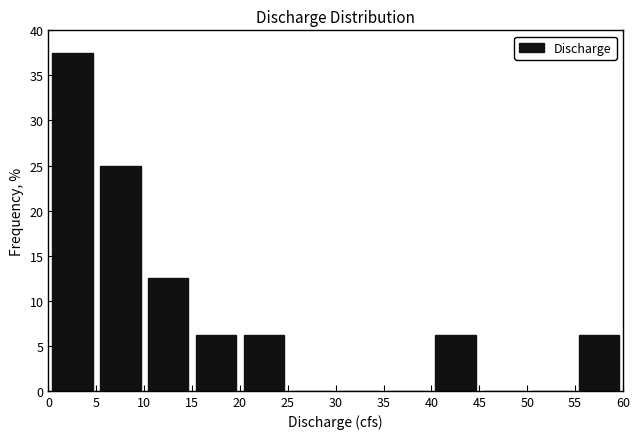

Over which range of the x-axis is the bar tallest?

0 to 5